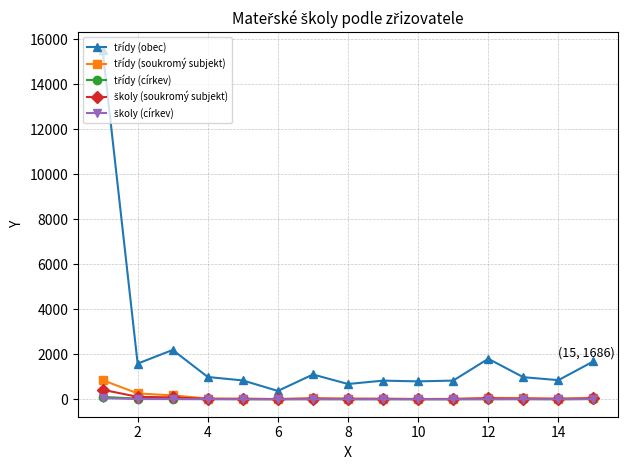

Count the number of data series in this chart.

5